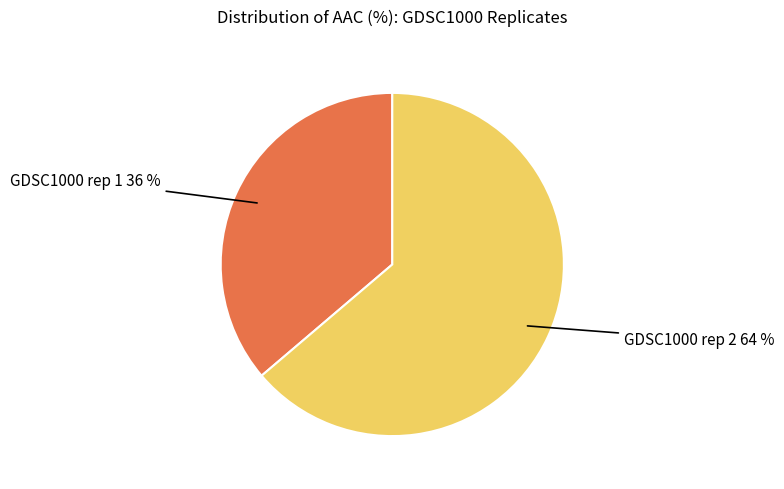

Does any single category account for the majority?

Yes